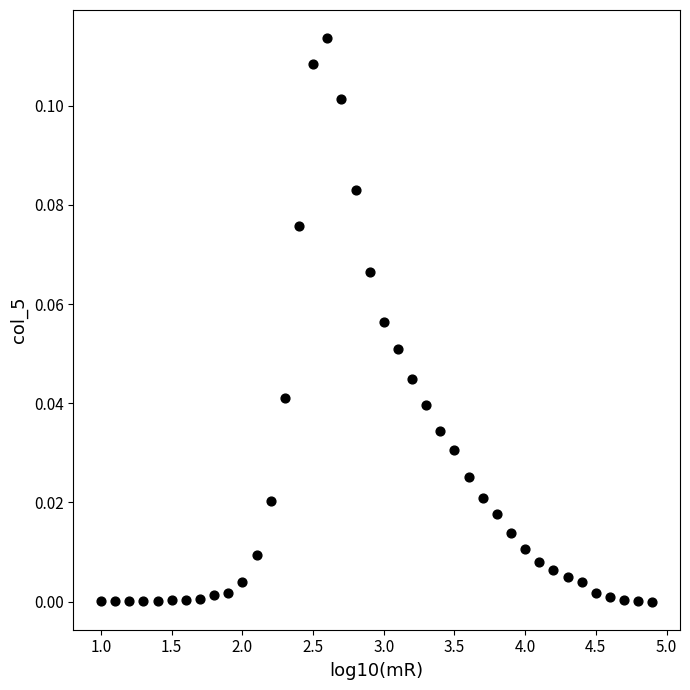

What is the range of X values (max minus min)?

3.9